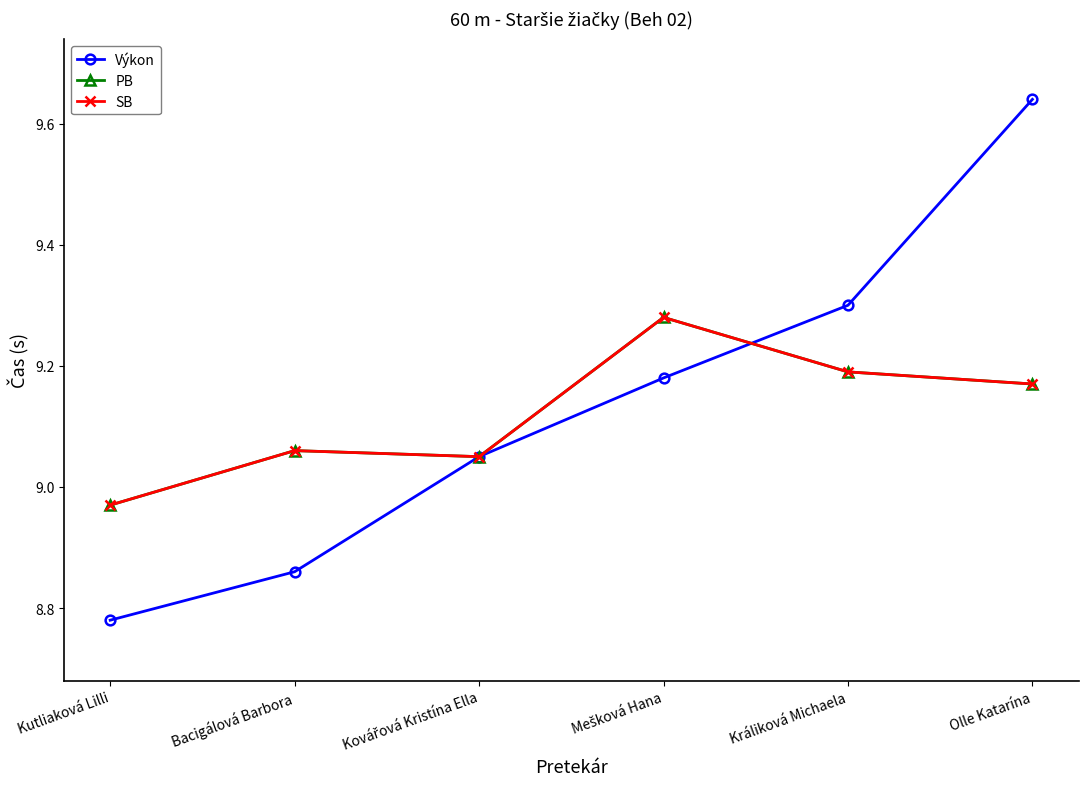

Reading right to left, list all the values displayed in this chart.

Výkon: Olle Katarína=9.6	Králiková Michaela=9.3	Mešková Hana=9.2	Kovářová Kristína Ella=9.1	Bacigálová Barbora=8.9	Kutliaková Lilli=8.8
PB: Olle Katarína=9.2	Králiková Michaela=9.2	Mešková Hana=9.3	Kovářová Kristína Ella=9.1	Bacigálová Barbora=9.1	Kutliaková Lilli=9.0
SB: Olle Katarína=9.2	Králiková Michaela=9.2	Mešková Hana=9.3	Kovářová Kristína Ella=9.1	Bacigálová Barbora=9.1	Kutliaková Lilli=9.0